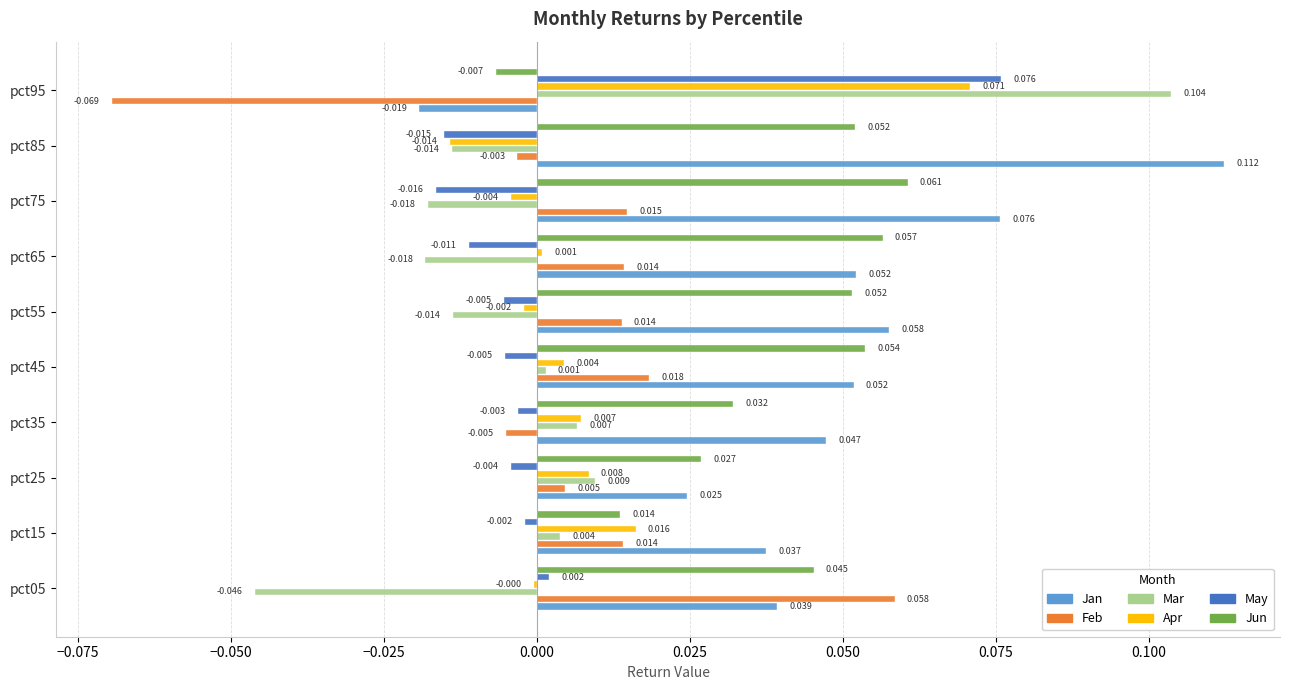

Which series has the largest total across all categories?

Jan